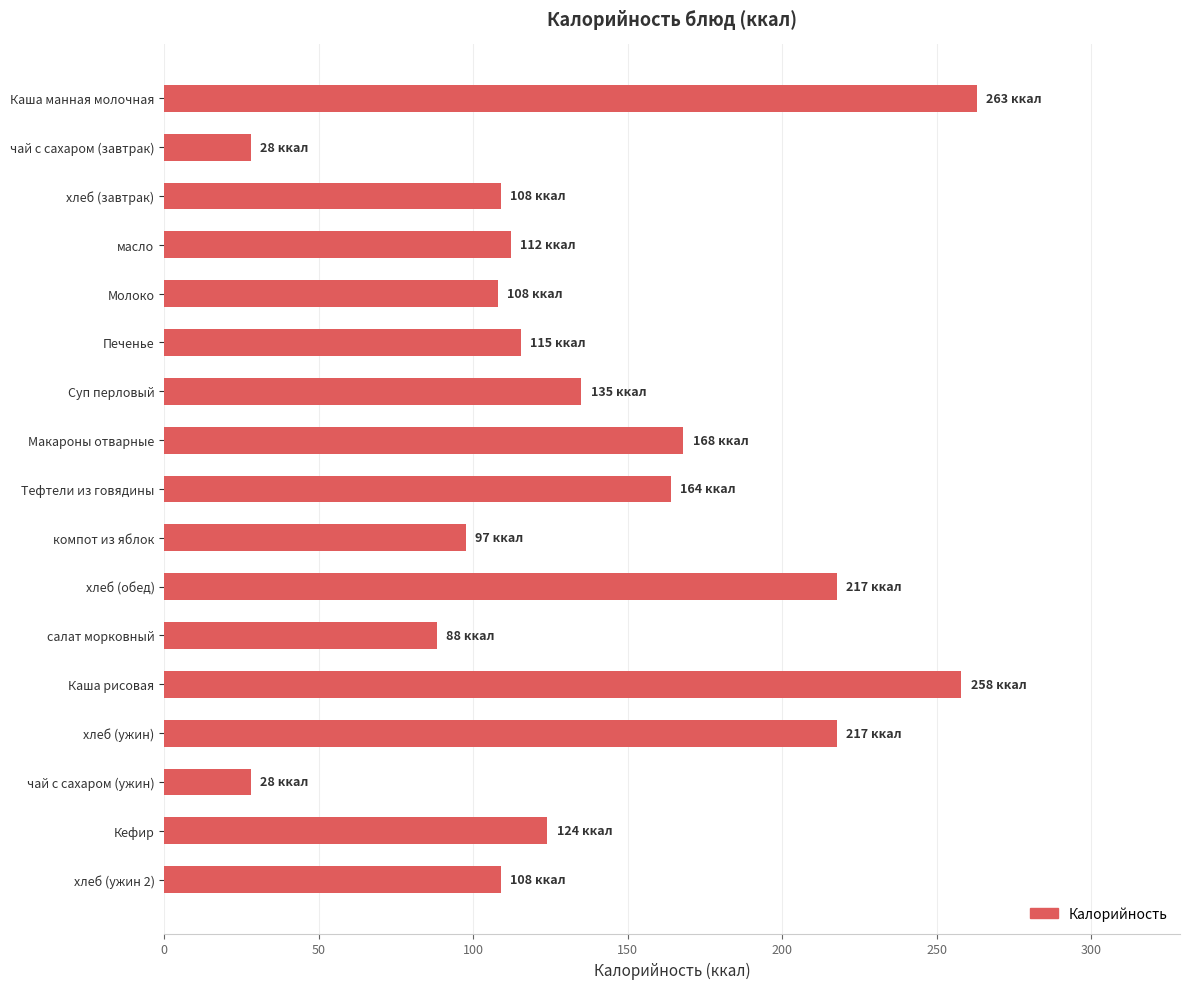

What is the sum of all values?

2342.9